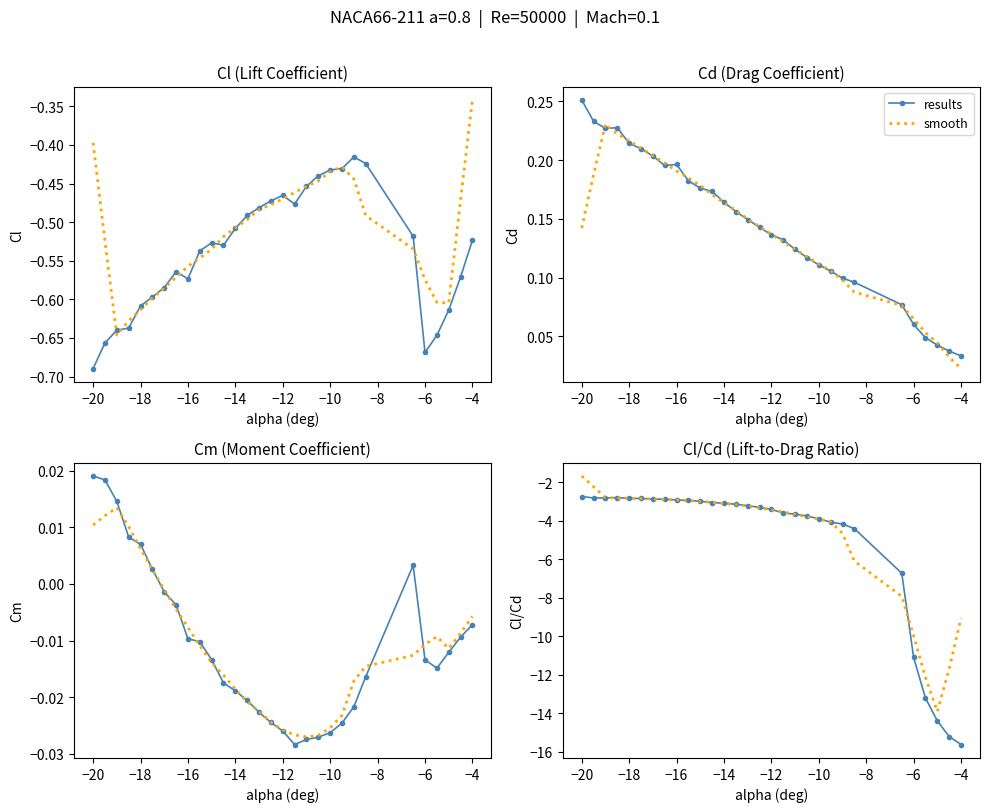

What is the average value of the results series?

-5.2